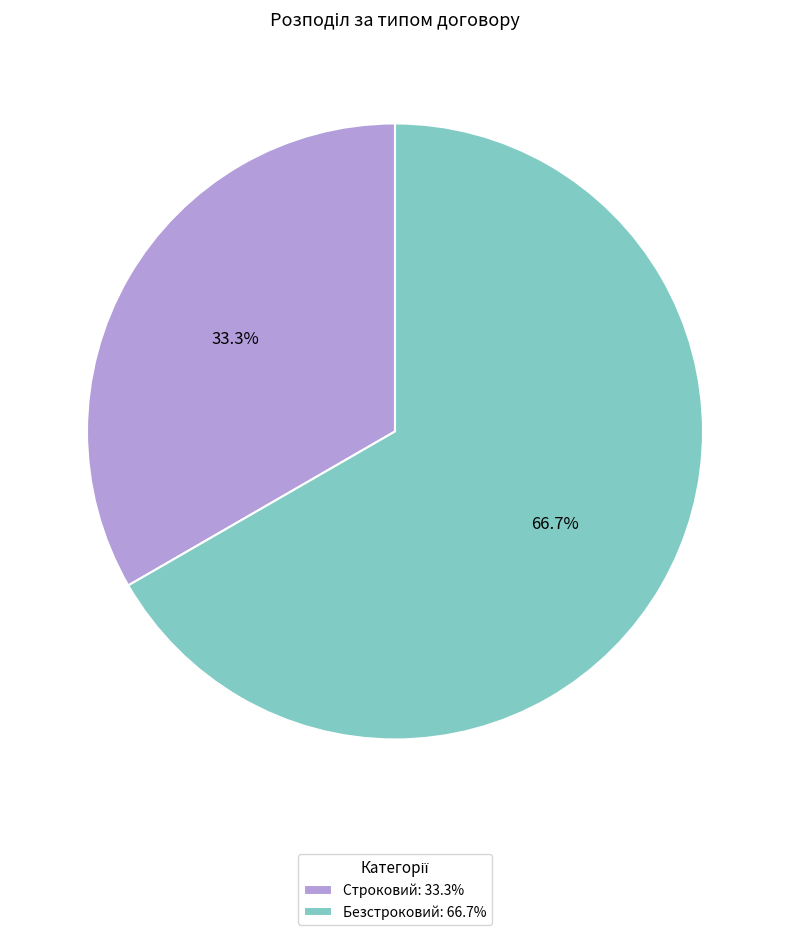

Do Безстроковий and Строковий together represent more than half of the pie?

Yes